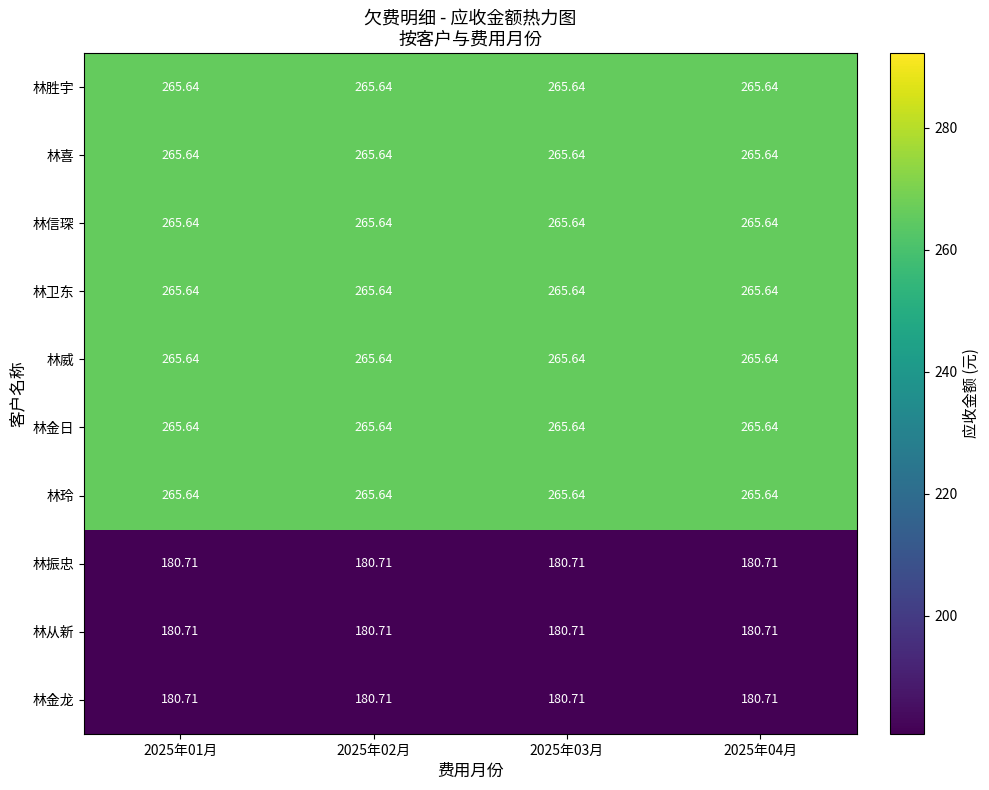

Is the value of 林喜 at 2025年02月 greater than the value of 林振忠 at 2025年02月?

Yes